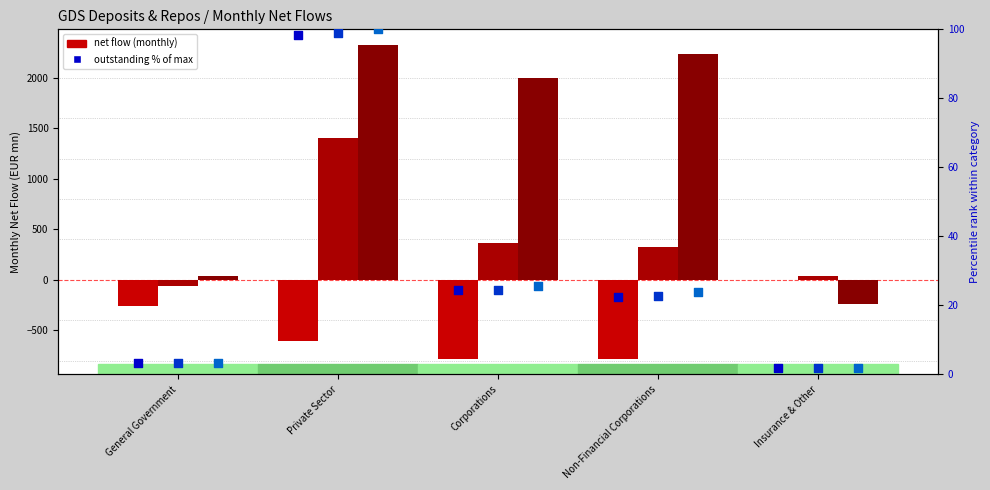

Which series reaches the maximum Y coordinate?

SEP 2024 net flow